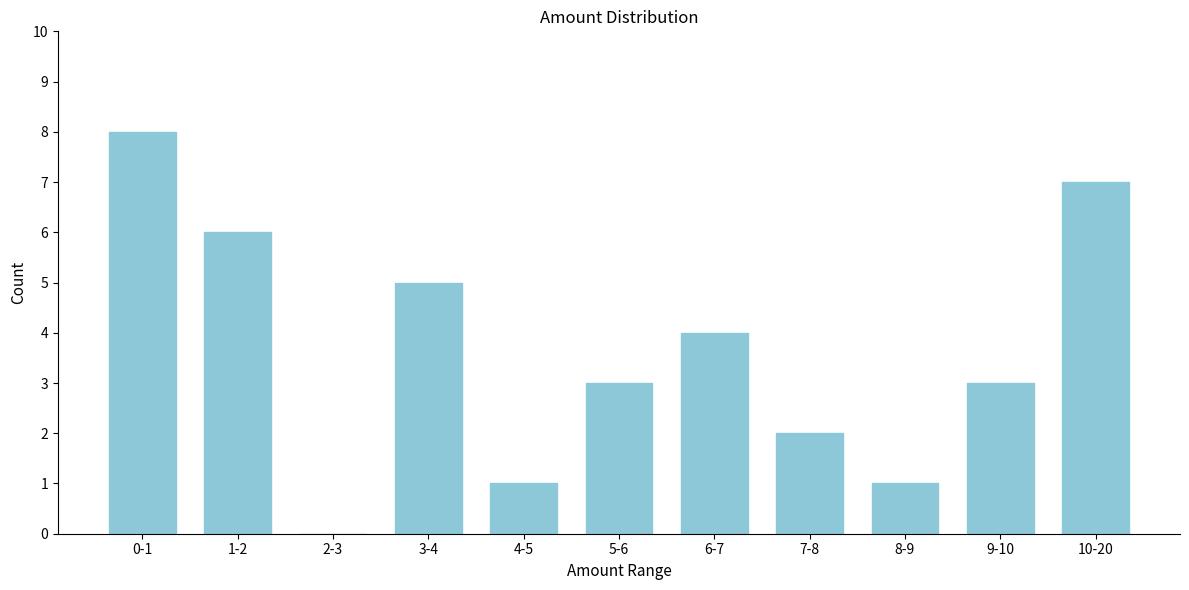

Reading left to right, what are all the values shown in this chart?

0-1=8	1-2=6	2-3=0	3-4=5	4-5=1	5-6=3	6-7=4	7-8=2	8-9=1	9-10=3	10-20=7